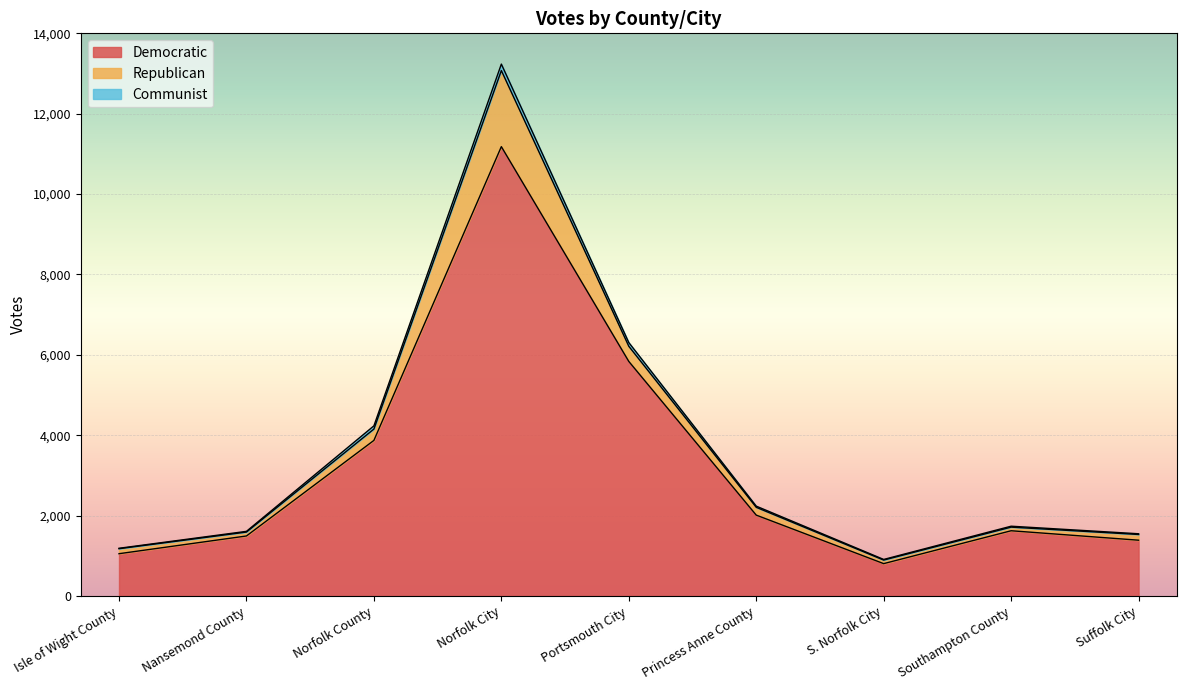

What is the value of the Communist point at the 8th from the left?

23